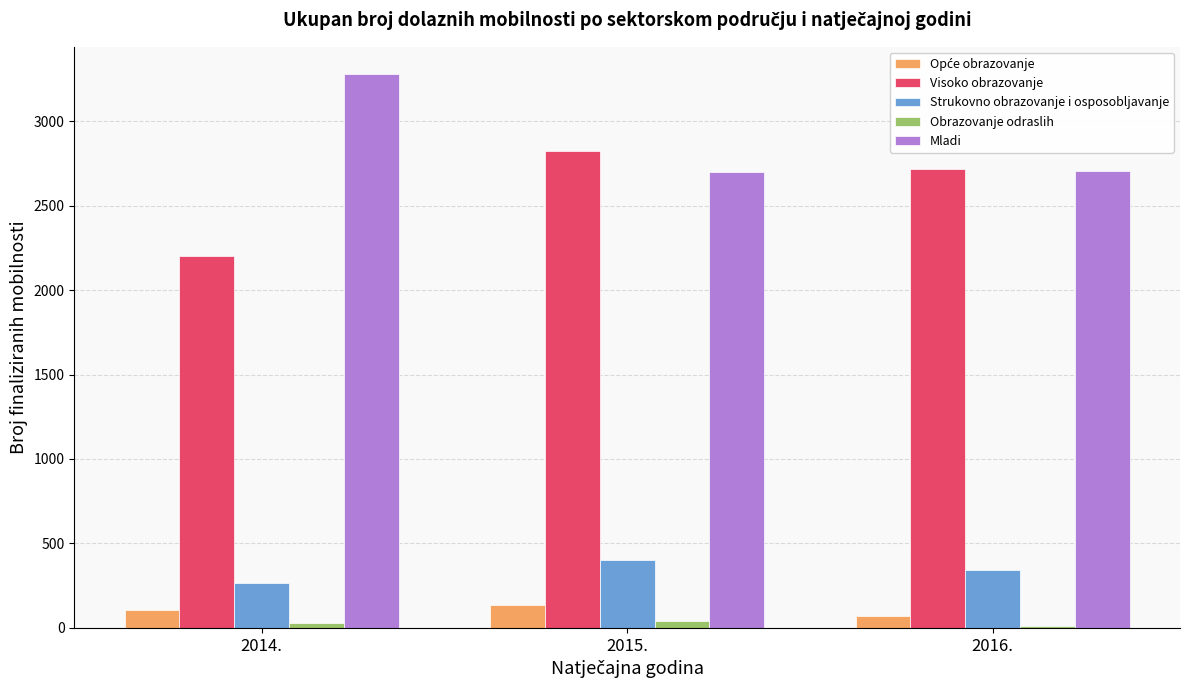

What is the sum of all Mladi values?

8684